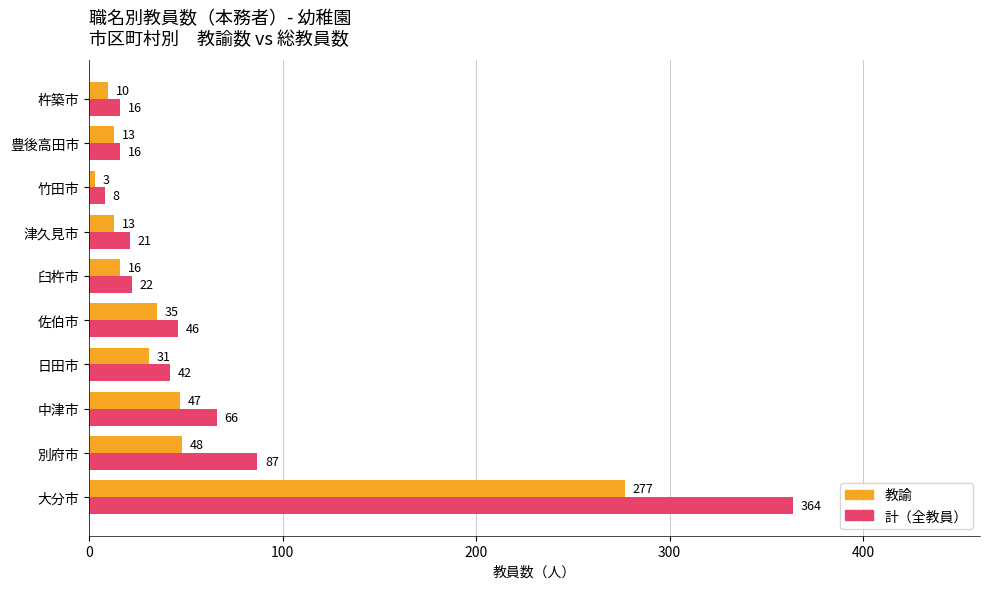

Rank the series by their maximum value, from highest to lowest.

計（全教員）, 教諭